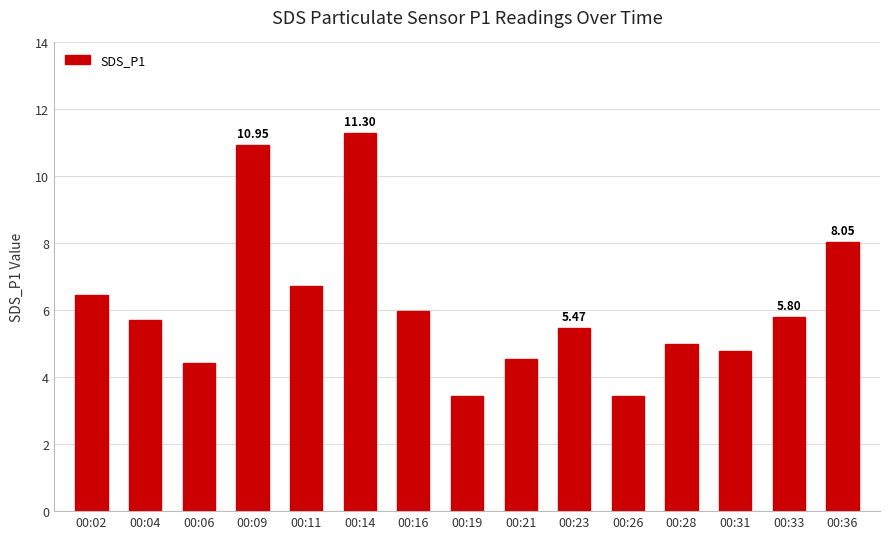

What is the sum of all values?

92.1